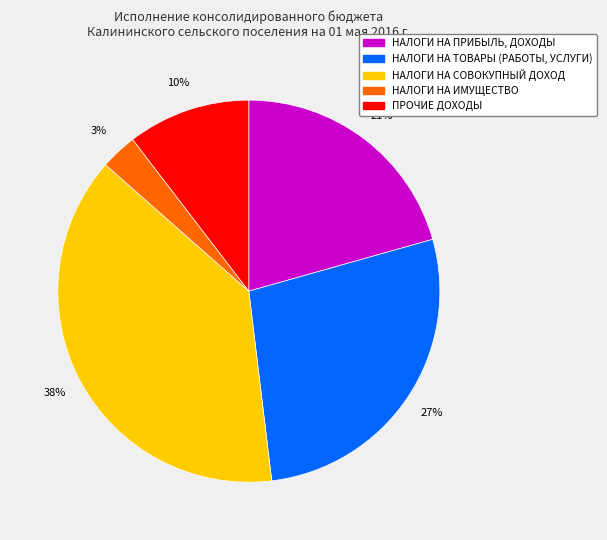

True or false: НАЛОГИ НА ТОВАРЫ (РАБОТЫ, УСЛУГИ) accounts for 27% of the total.

True